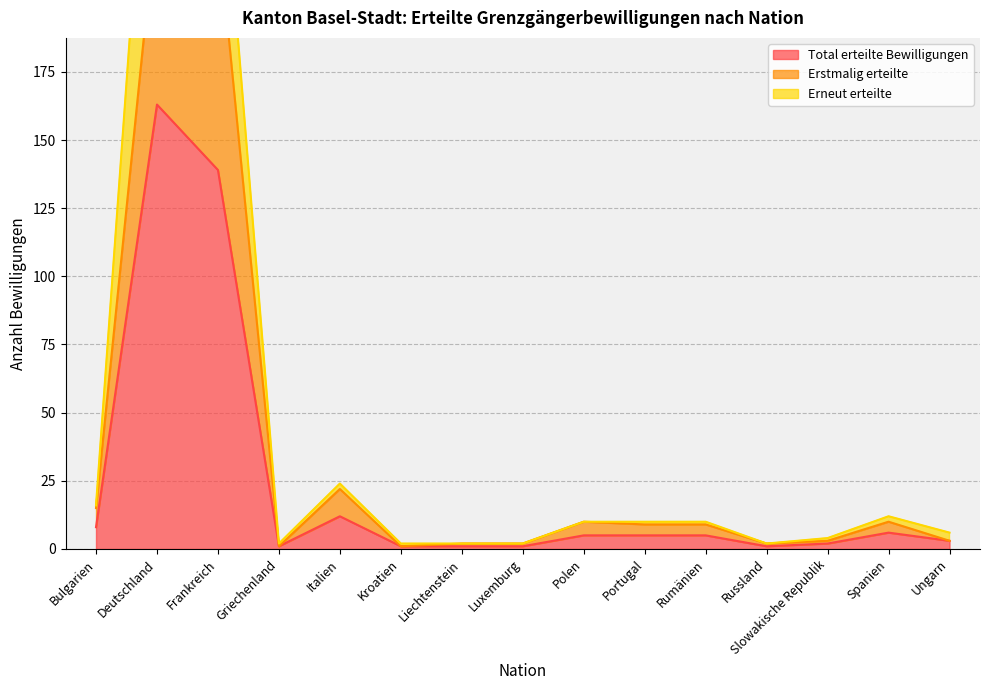

True or false: Total erteilte Bewilligungen and Erstmalig erteilte cross at least once.

False